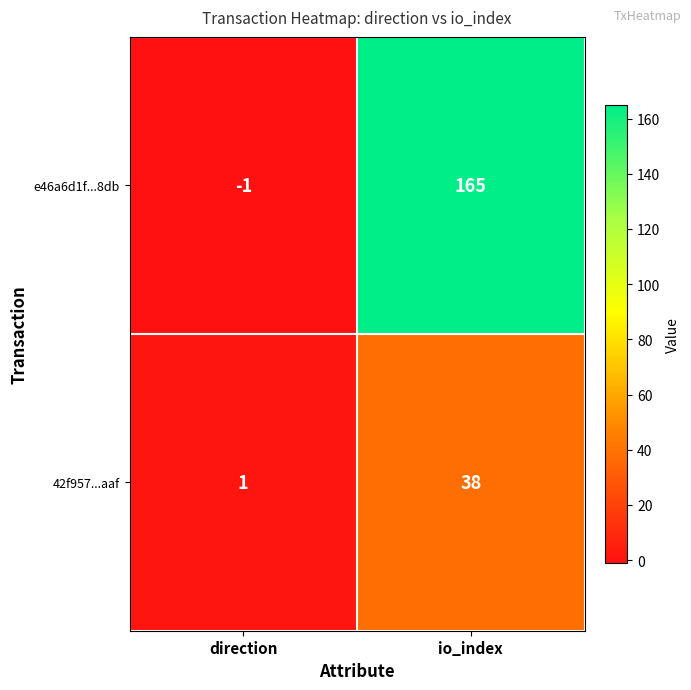

Rank the series by their maximum value, from lowest to highest.

42f957...aaf, e46a6d1f...8db